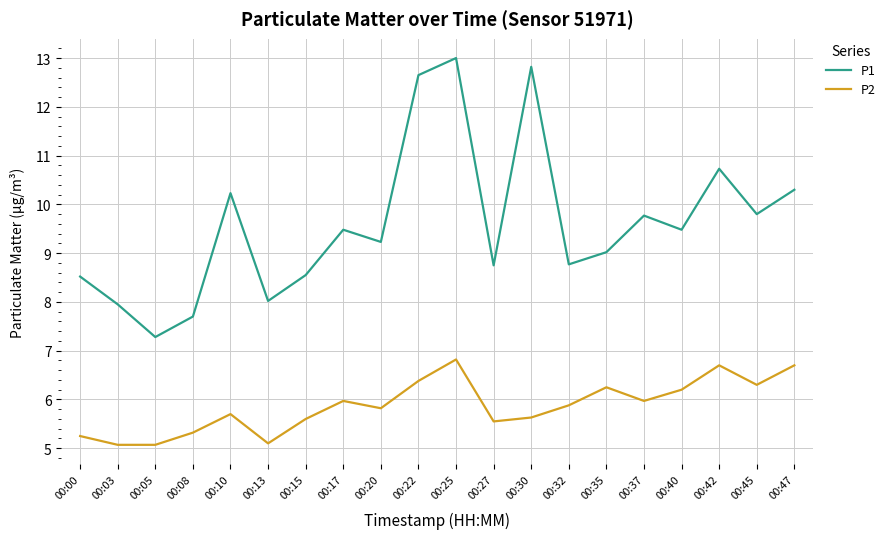

List the series in order of their peak value, lowest first.

P2, P1